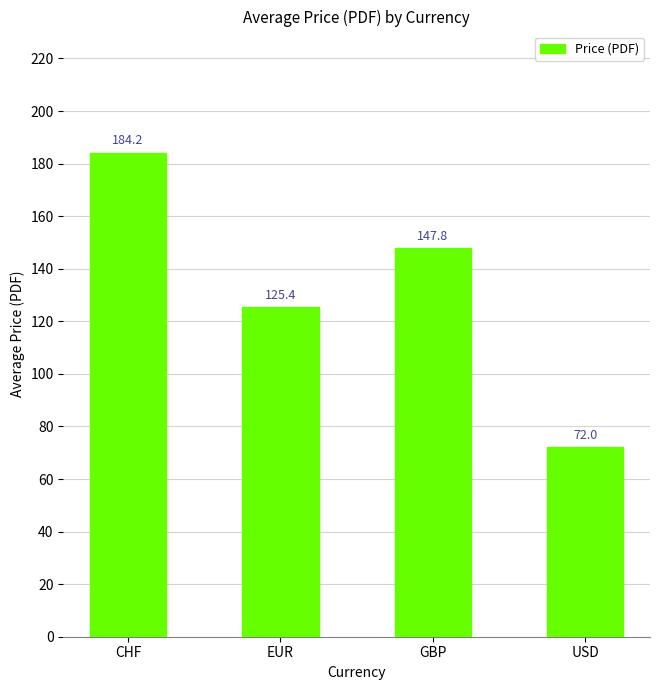

Which has a higher value, GBP or USD?

GBP